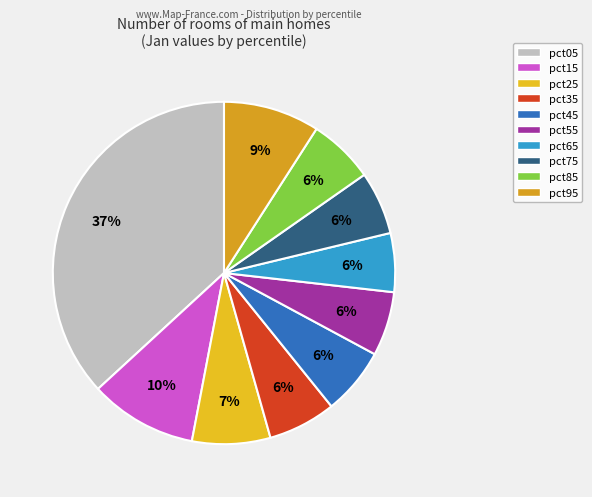

Is it true that pct65 is 1% of the pie?

False